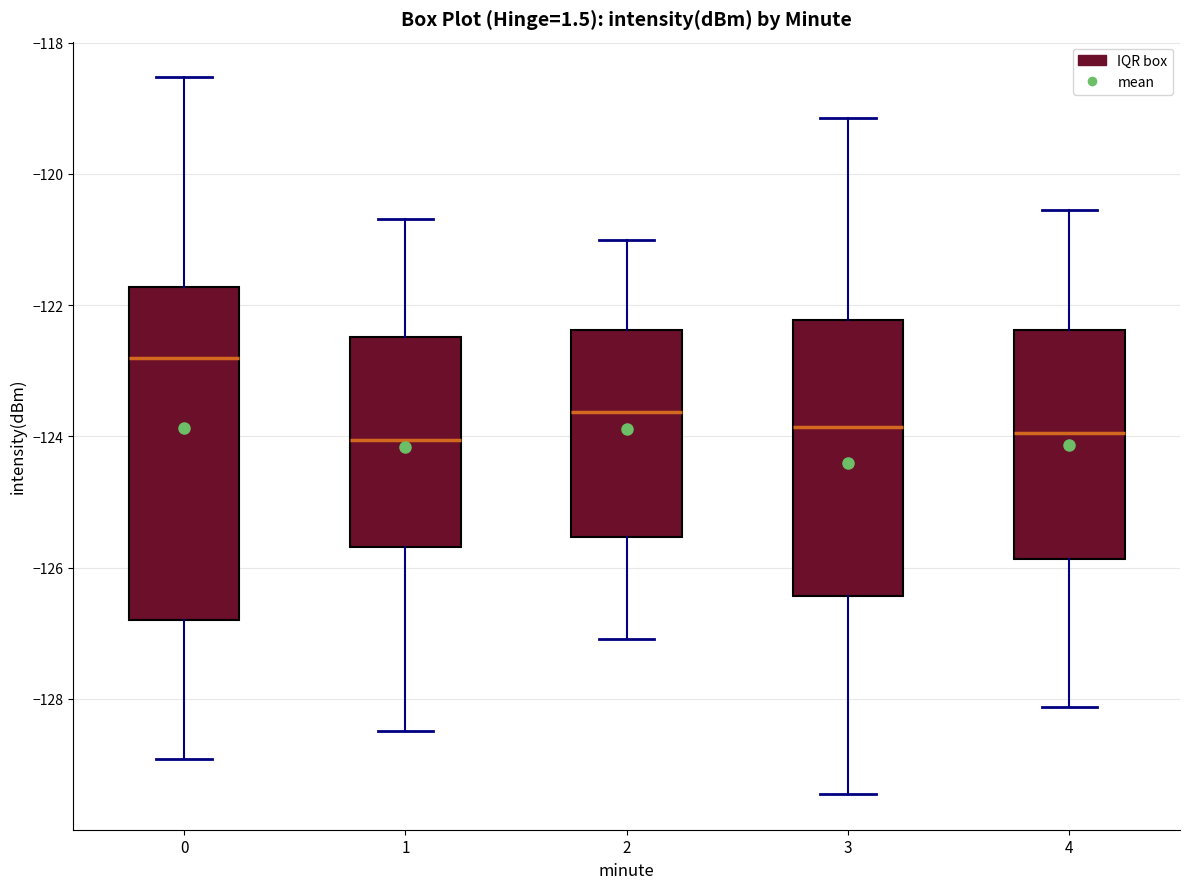

Reading left to right, transcribe this box plot: for each box, give where its median line is, the range the box spans, and where its two whiskers end, as read against the y-axis. The values are not printed on the chart, so give them approximately, as read against the axis.

0: median -122.8, box -126.8 to -121.8, whiskers -129.0 to -118.6
1: median -124.0, box -125.6 to -122.4, whiskers -128.4 to -120.6
2: median -123.6, box -125.6 to -122.4, whiskers -127.0 to -121.0
3: median -123.8, box -126.4 to -122.2, whiskers -129.4 to -119.2
4: median -124.0, box -125.8 to -122.4, whiskers -128.2 to -120.6